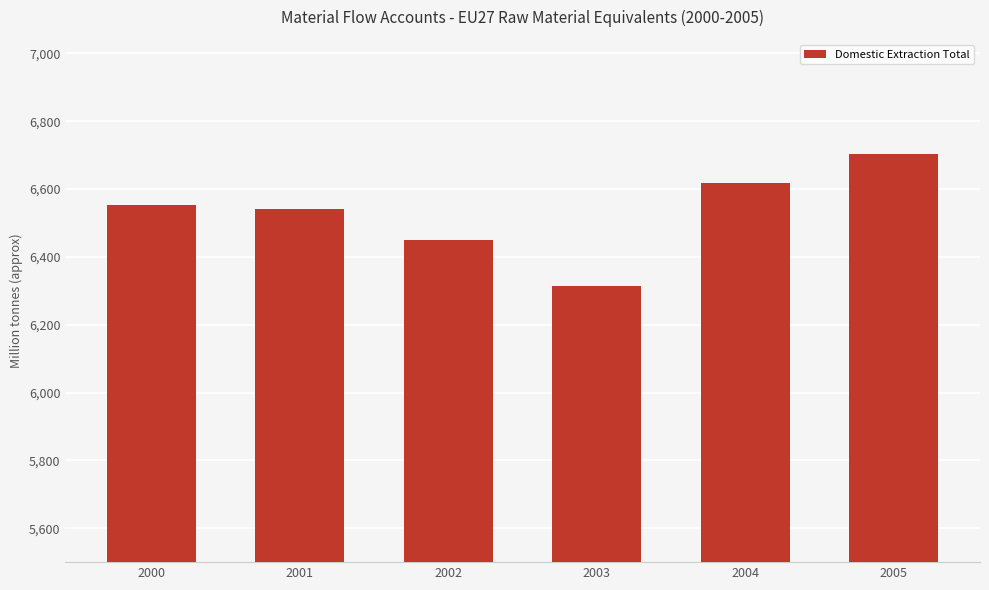

Reading left to right, list all the values displayed in this chart.

2000=6552454	2001=6540158	2002=6449250	2003=6313899	2004=6617101	2005=6704671